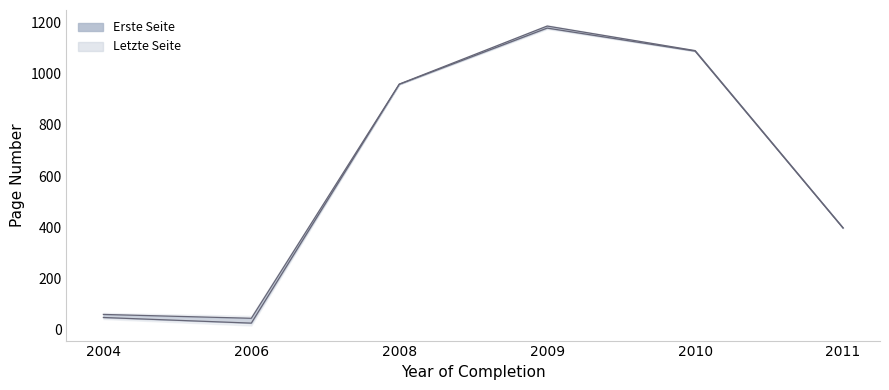

Is the value of Erste Seite at 2004 greater than the value of Letzte Seite at 2009?

No